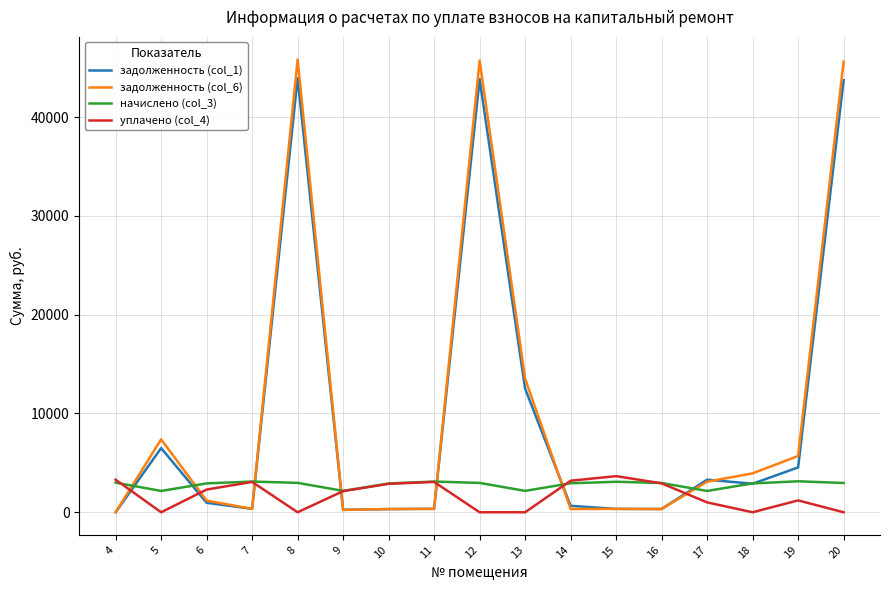

What is the average value of the задолженность (col_6) series?

10251.4